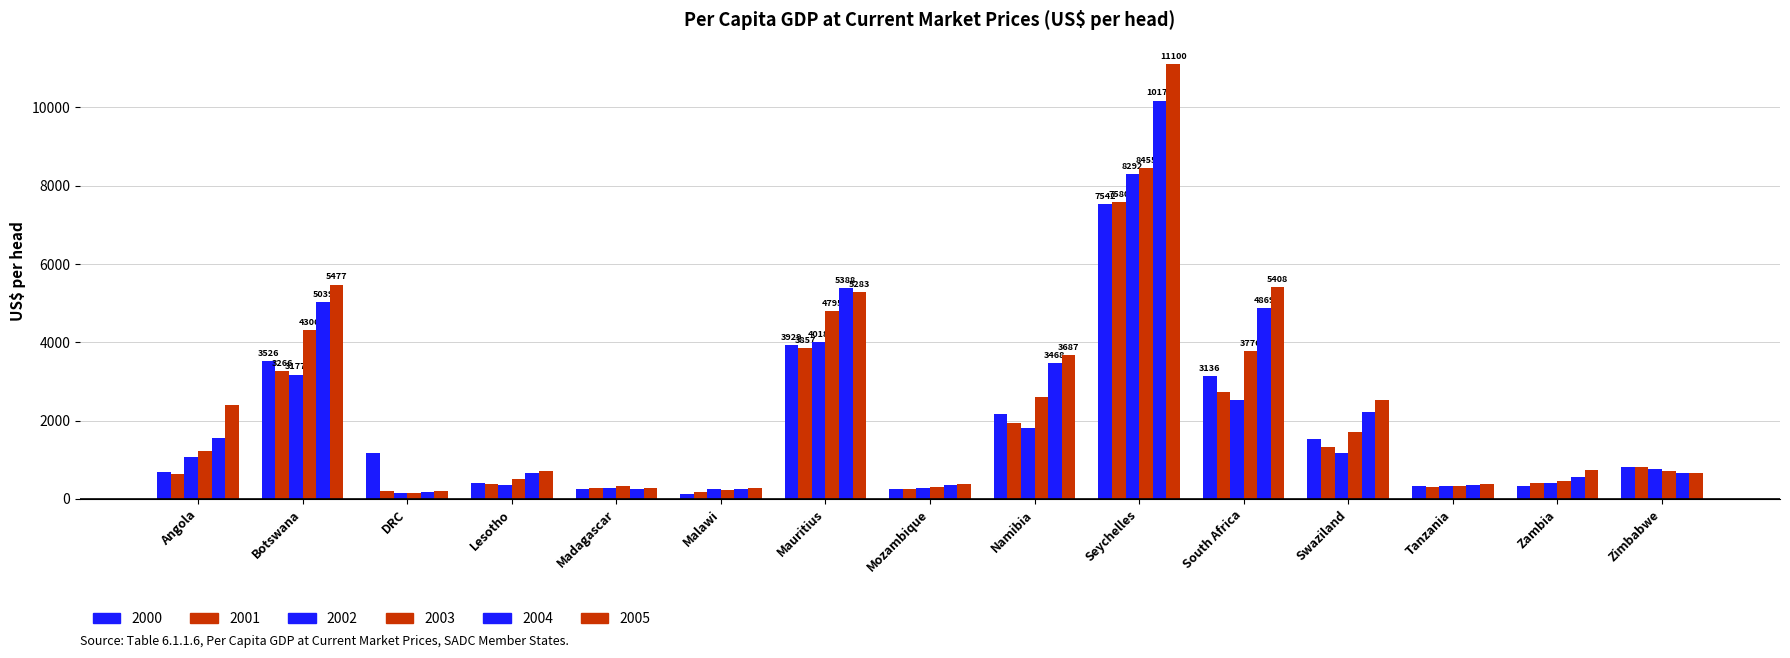

What is the minimum value shown in the chart?

123.2